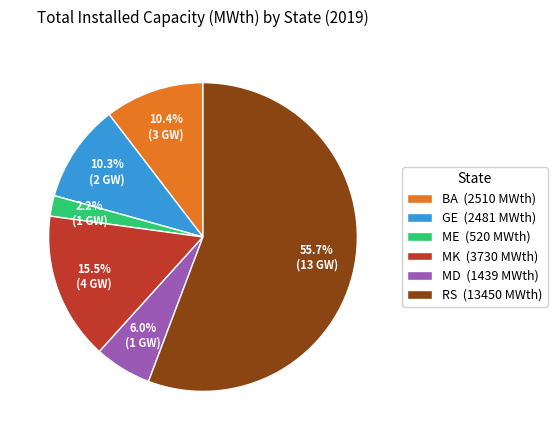

The BA slice represents 32% of the pie. True or false?

False